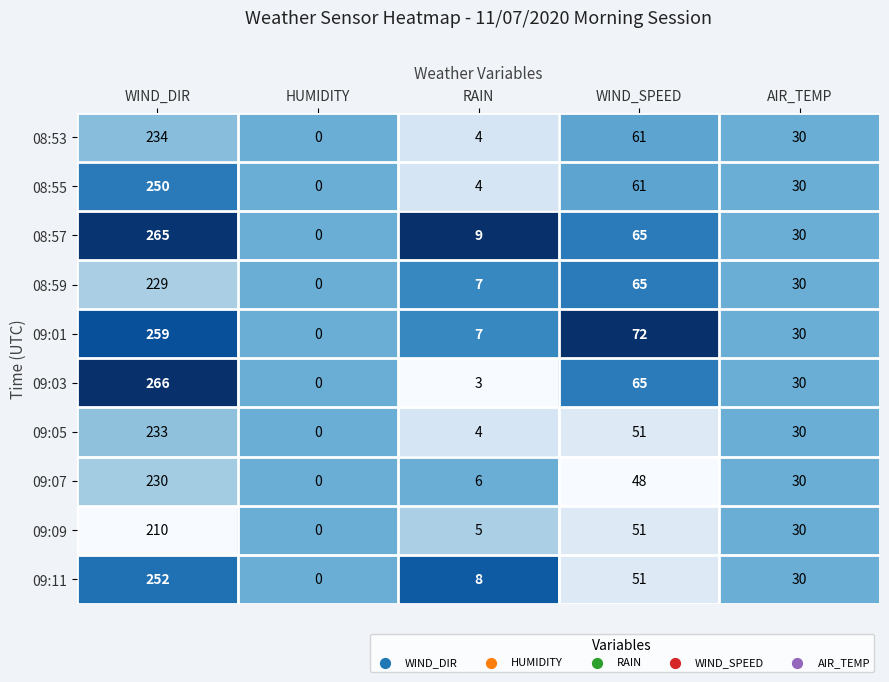

Which label corresponds to the largest value in the chart?

WIND_DIR